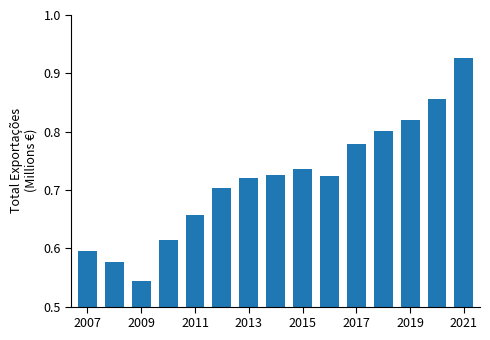

What is the difference between the maximum and minimum values?

0.4